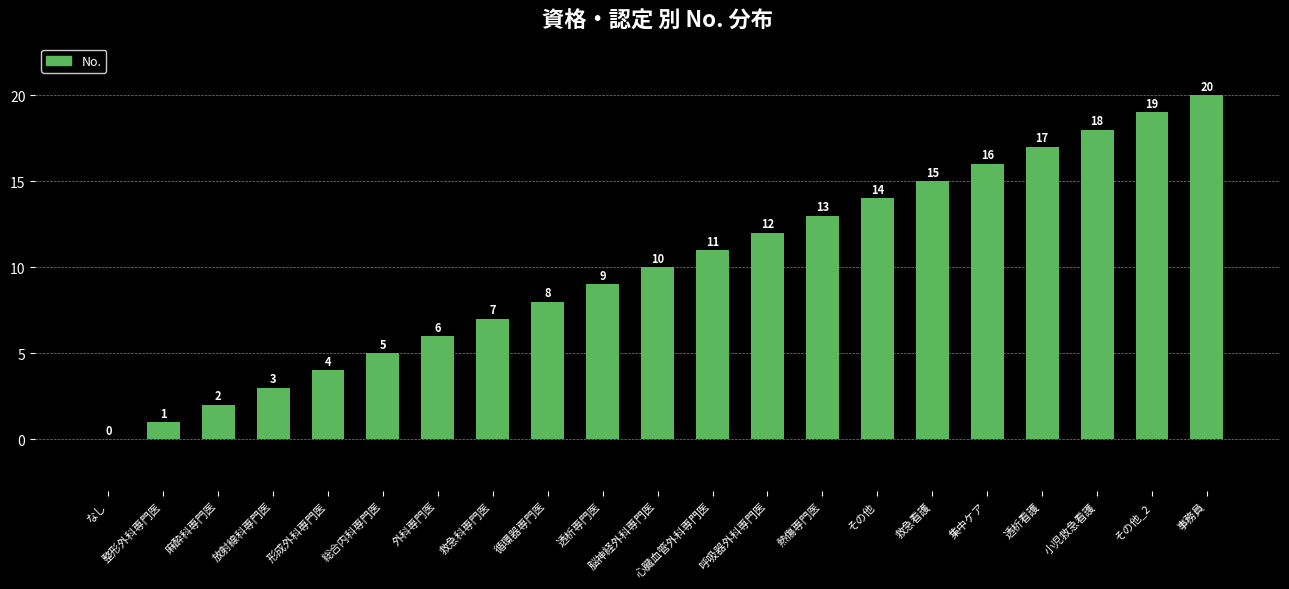

What is the change in value from 呼吸器外科専門医 to その他_2?

+7